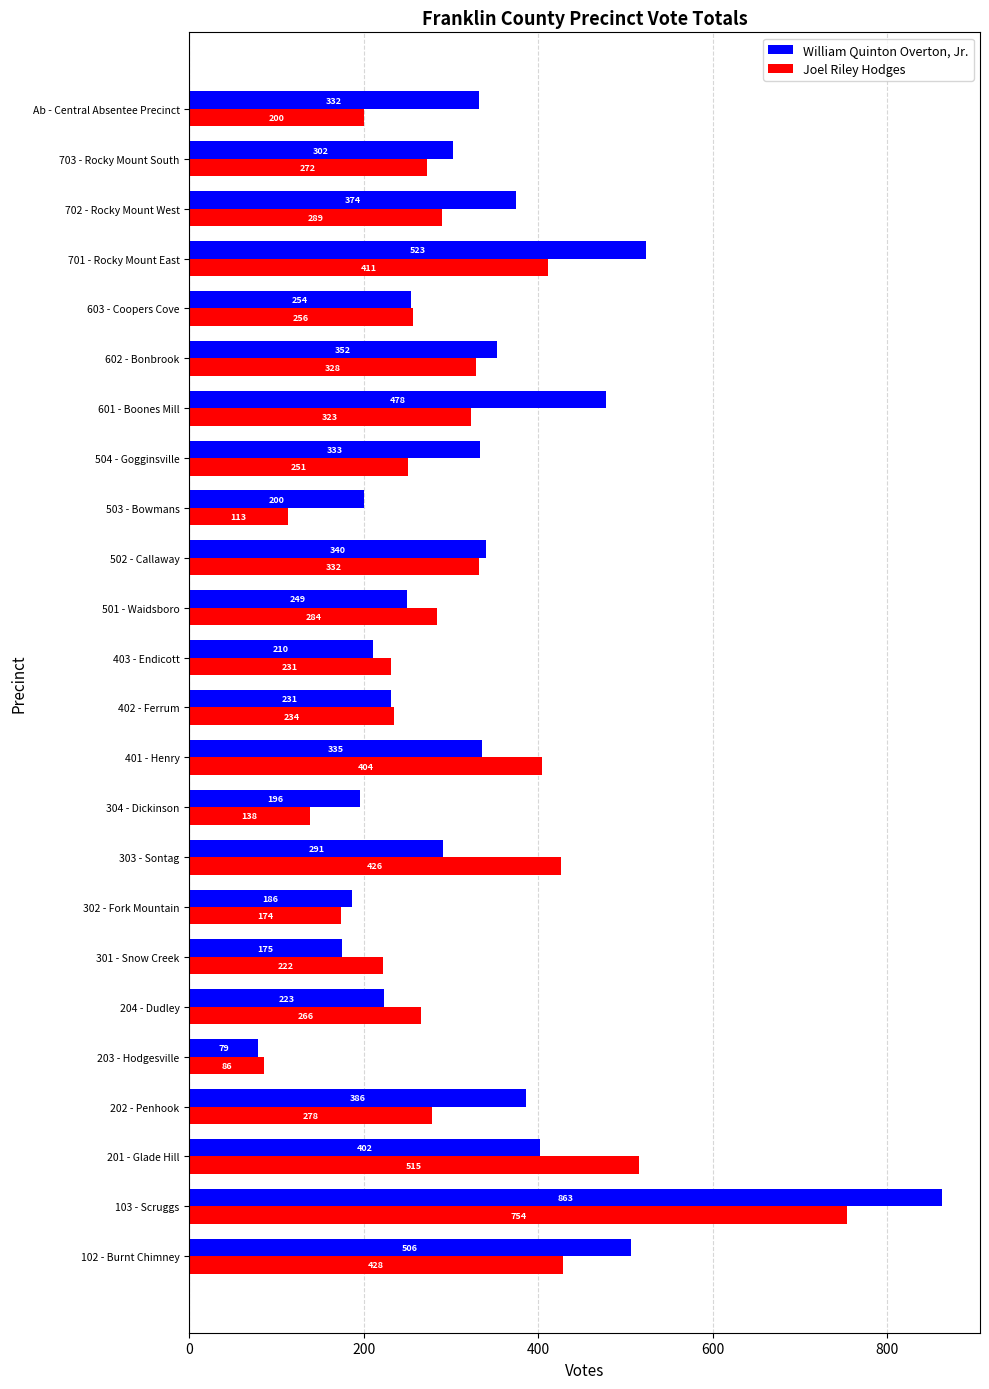

What is the total value across all series at 401 - Henry?

739